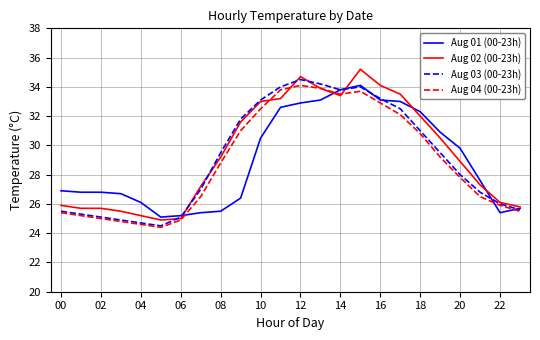

After their last crossing, which series has the higher values: Aug 04 (00-23h) or Aug 01 (00-23h)?

Aug 01 (00-23h)